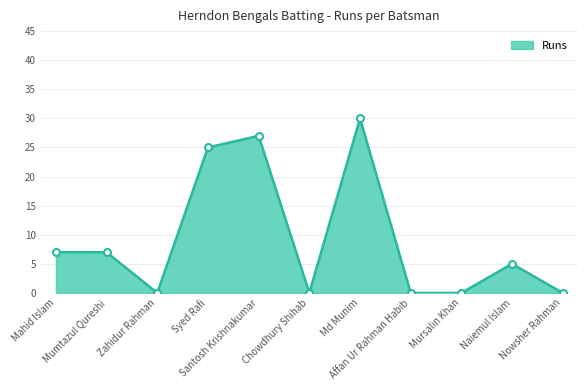

What is the greatest value displayed?

30